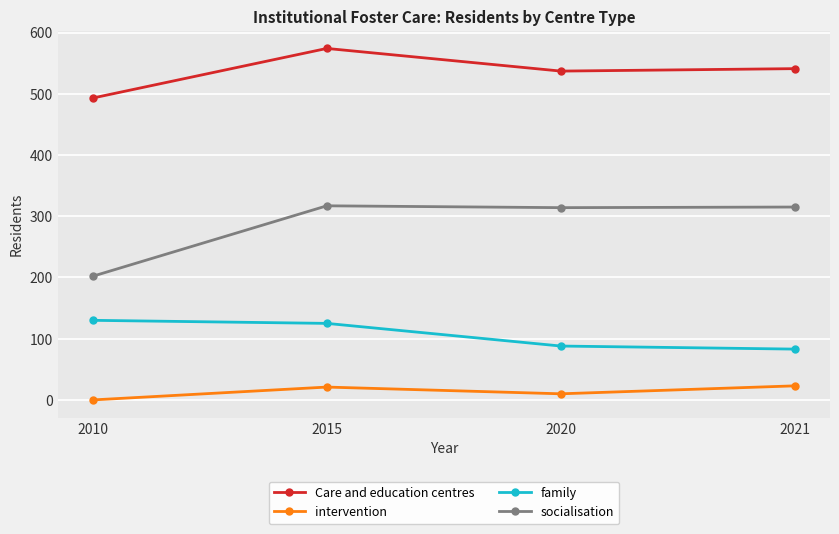

The intervention series shows 0 at 2010. True or false?

True